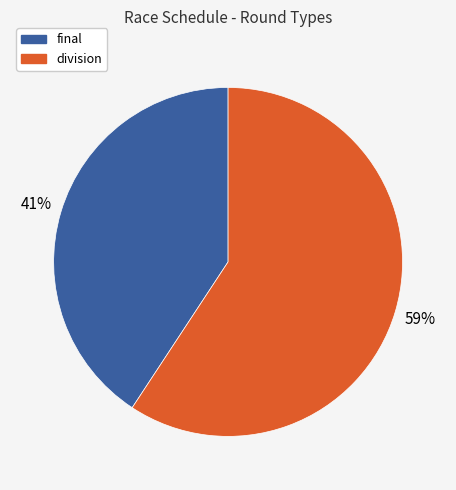

To the nearest percent, what is the average slice percentage?

50%